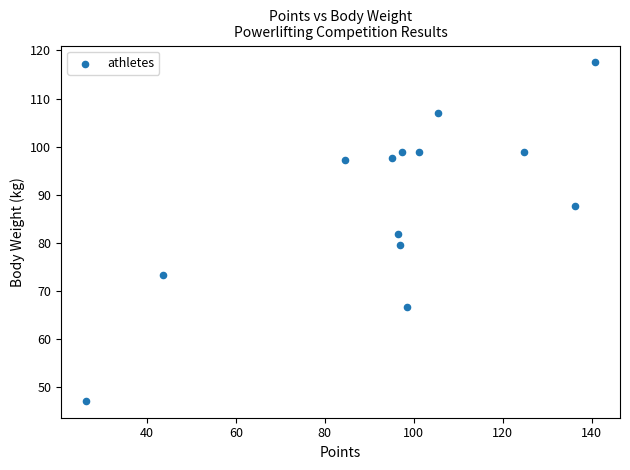

What is the range of X values (max minus min)?

114.2